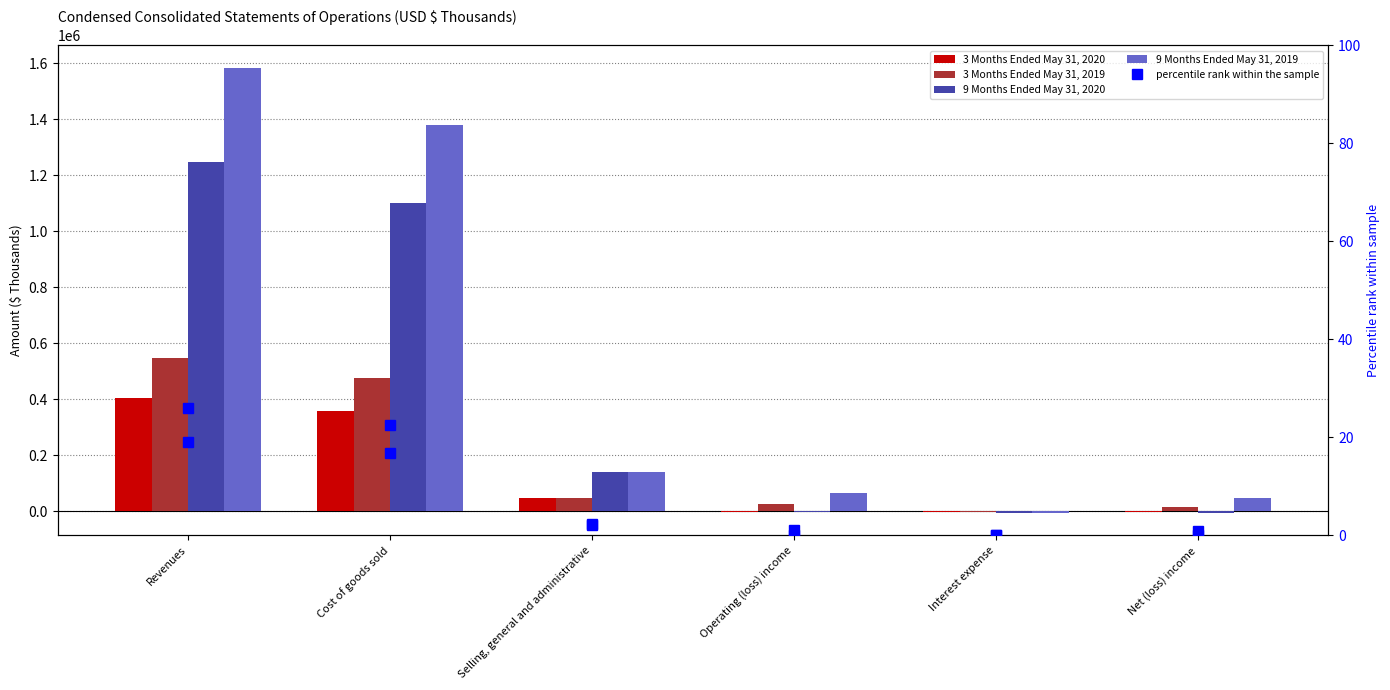

What is the highest value of the 3 Months Ended May 31, 2020 series?

402683.0